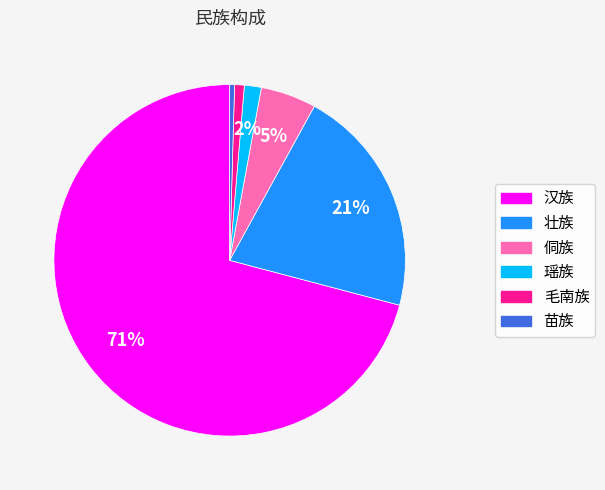

Which category has the biggest portion of the pie?

汉族